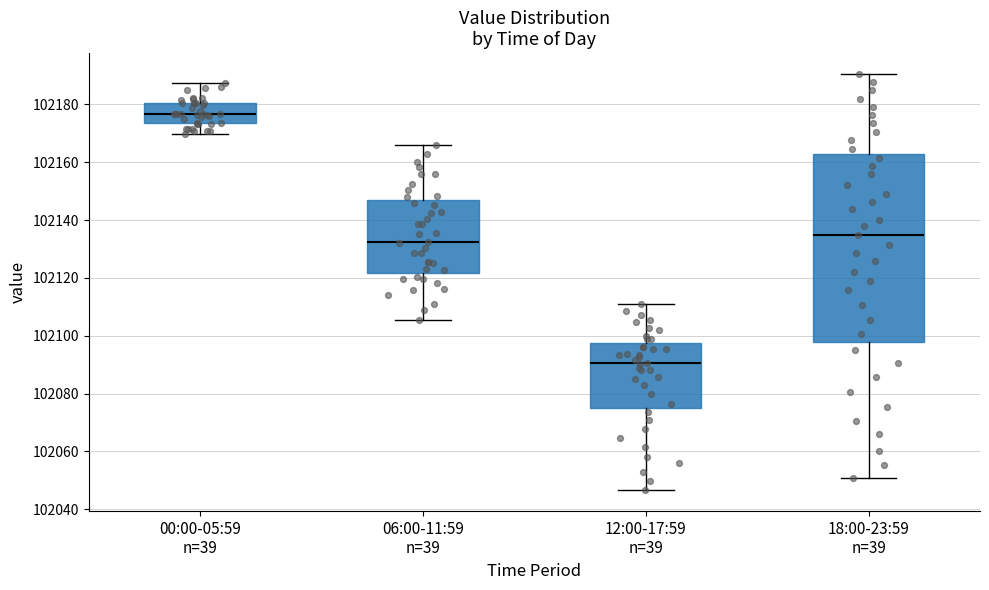

Reading left to right, read every box against the y-axis: the position of its median line, the range the box covers, and the ends of its whiskers. The values are not printed on the chart, so give them approximately, as read against the axis.

00:00-05:59 n=39: median 102176, box 102174 to 102180, whiskers 102170 to 102188
06:00-11:59 n=39: median 102132, box 102122 to 102146, whiskers 102106 to 102166
12:00-17:59 n=39: median 102090, box 102074 to 102098, whiskers 102046 to 102110
18:00-23:59 n=39: median 102134, box 102098 to 102162, whiskers 102050 to 102190